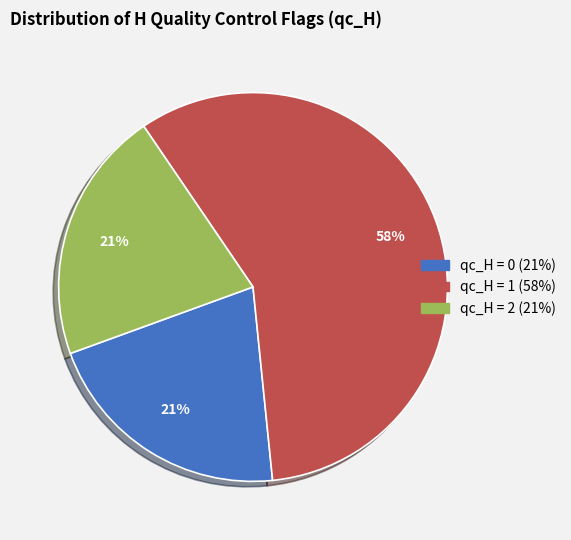

Is there a majority slice in this chart?

Yes